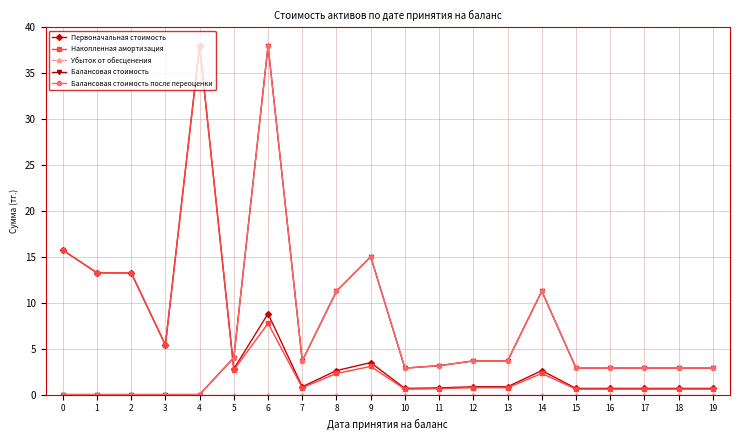

Does the chart have visible grid lines?

Yes